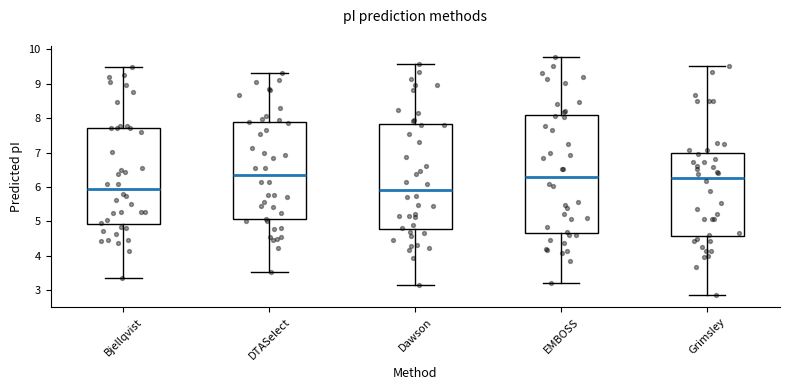

Reading left to right, transcribe this box plot: for each box, give where its median line is, the range the box spans, and where its two whiskers end, as read against the y-axis. The values are not printed on the chart, so give them approximately, as read against the axis.

Bjellqvist: median 5.9, box 4.9 to 7.7, whiskers 3.3 to 9.5
DTASelect: median 6.3, box 5.1 to 7.9, whiskers 3.5 to 9.3
Dawson: median 5.9, box 4.8 to 7.8, whiskers 3.2 to 9.6
EMBOSS: median 6.3, box 4.7 to 8.1, whiskers 3.2 to 9.8
Grimsley: median 6.3, box 4.6 to 7.0, whiskers 2.9 to 9.5